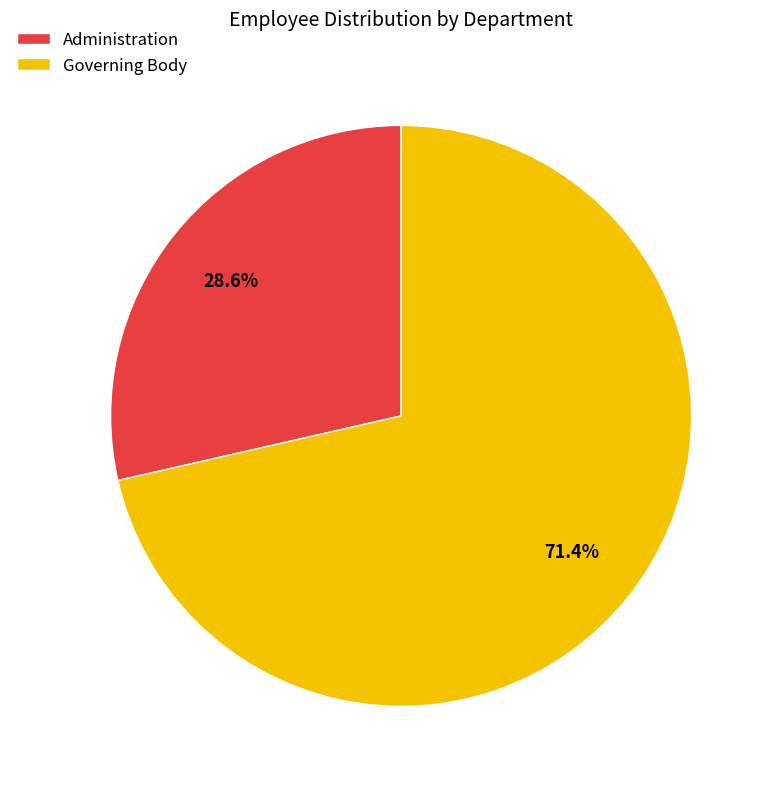

Which has a higher value, Administration or Governing Body?

Governing Body